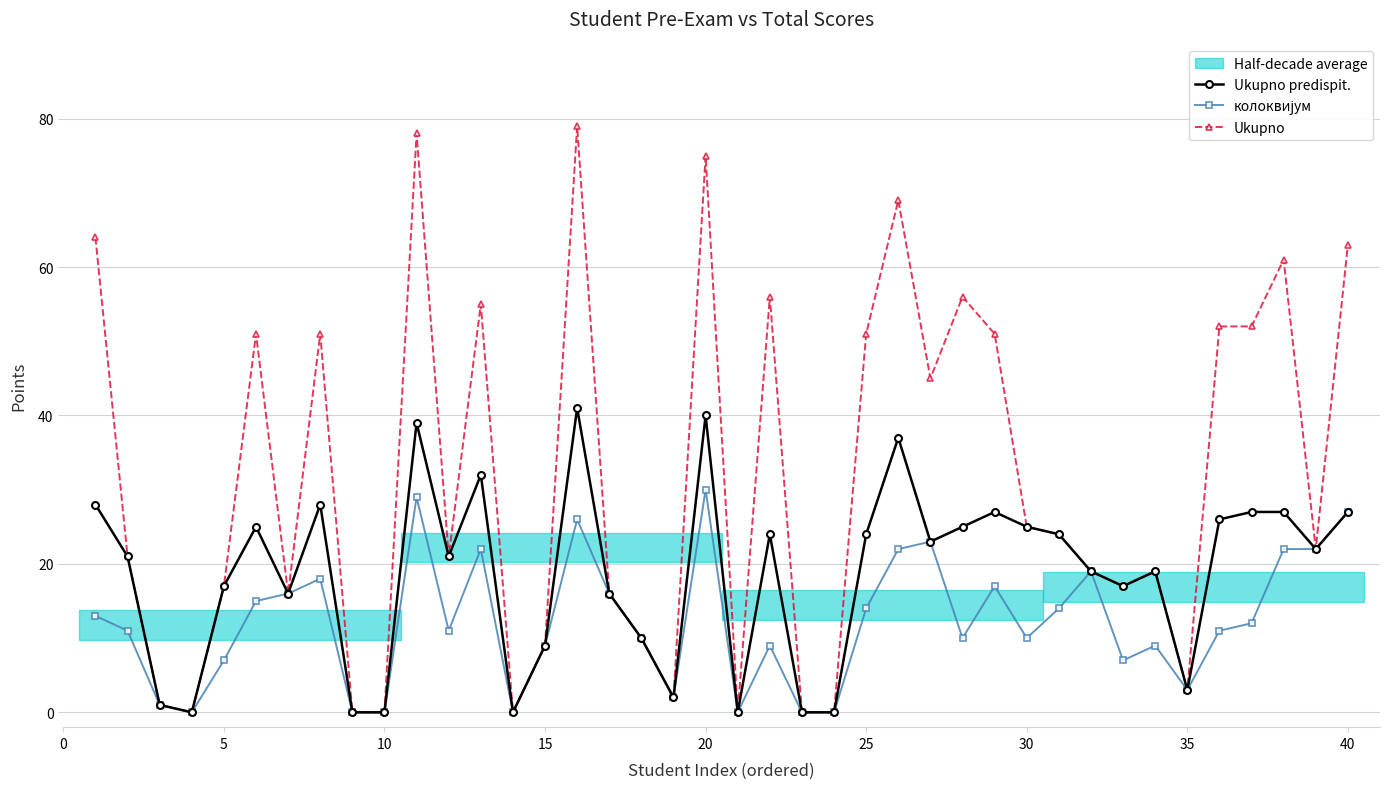

True or false: Ukupno has more than 1 interior local peaks.

True